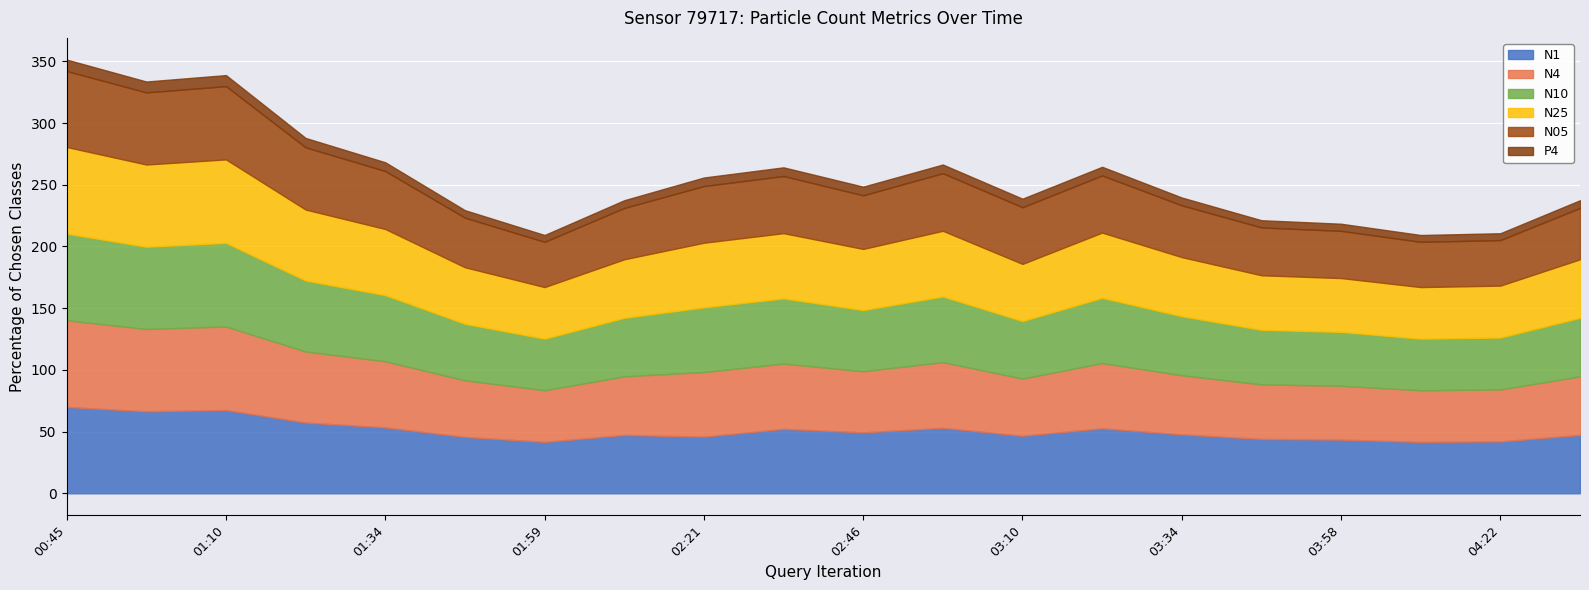

Which category has the lowest value in the N05 series?

01:59